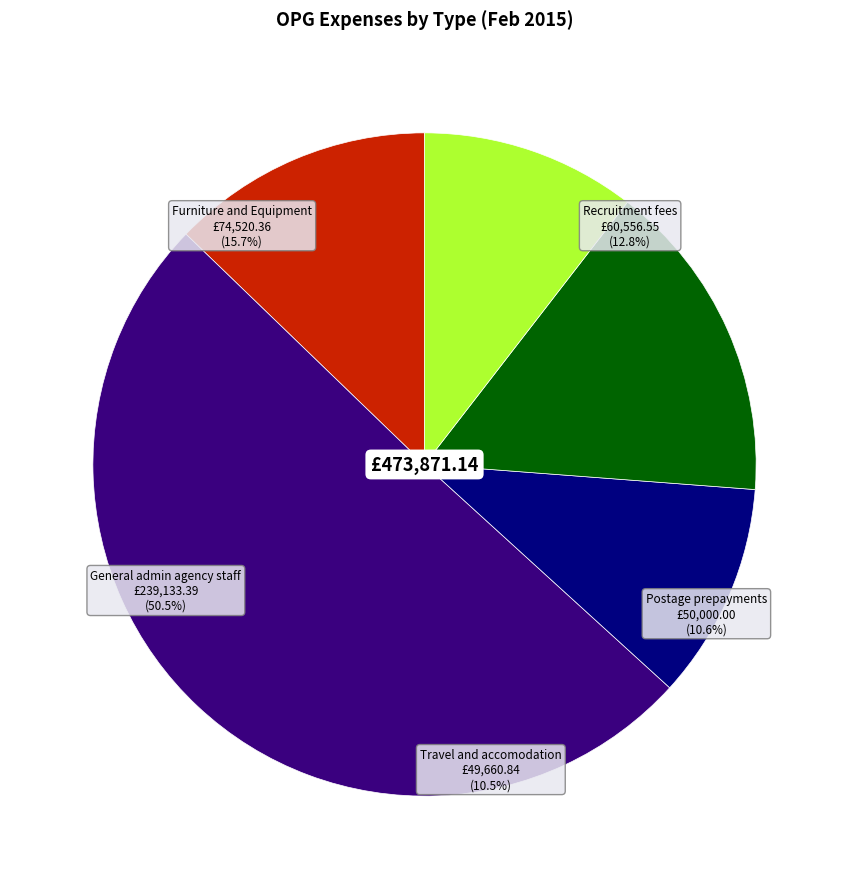

Which has a higher value, General admin agency staff or Postage prepayments?

General admin agency staff